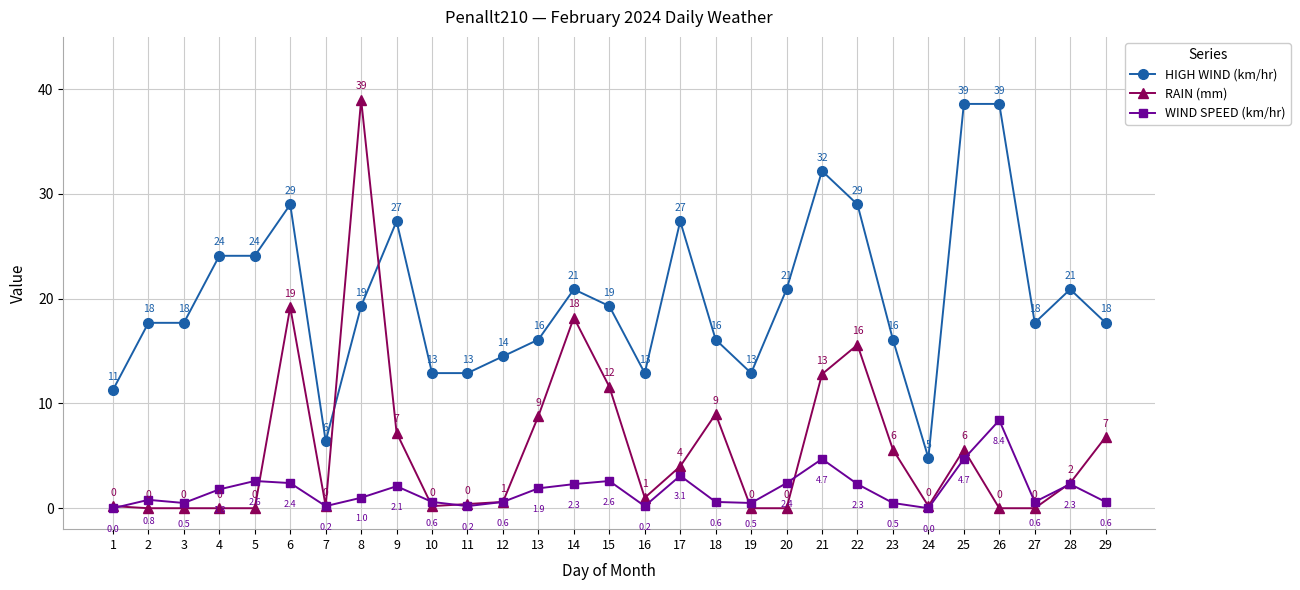

At which category does the chart reach its peak across all series?

8